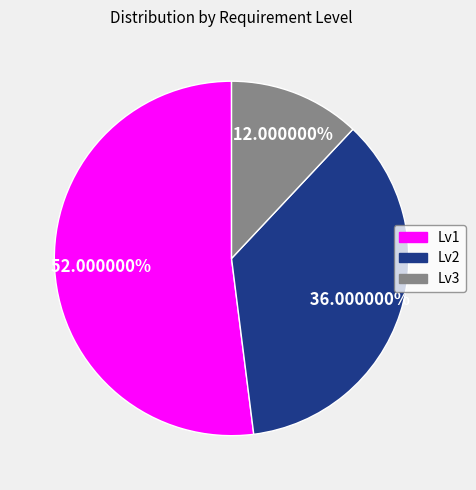

Do Lv2 and Lv3 together represent more than half of the pie?

No